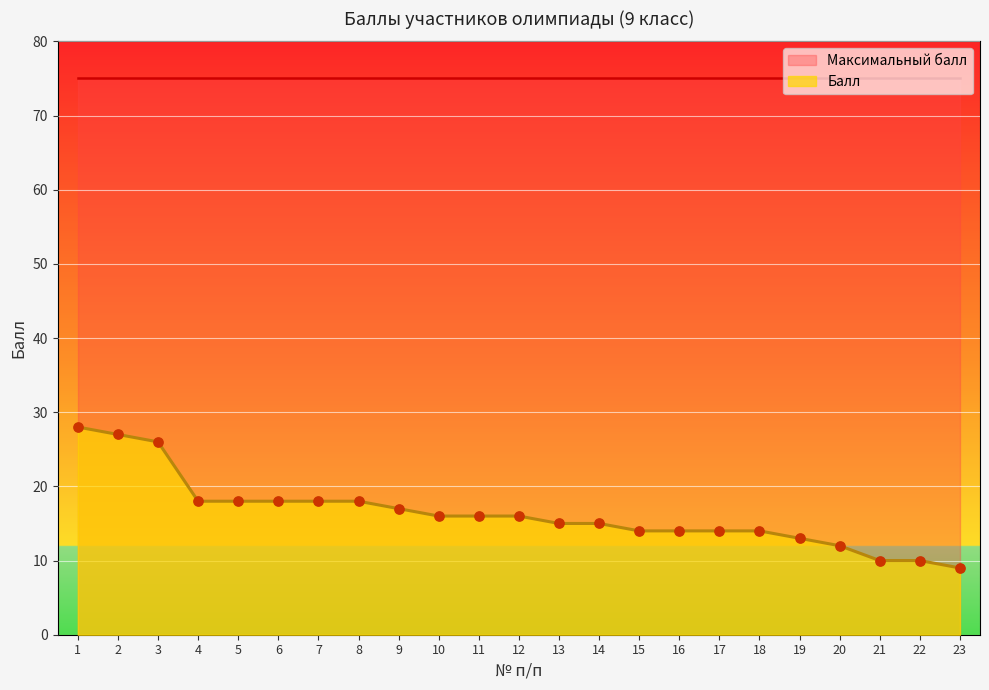

Which has a higher value, 18 or 19?

18